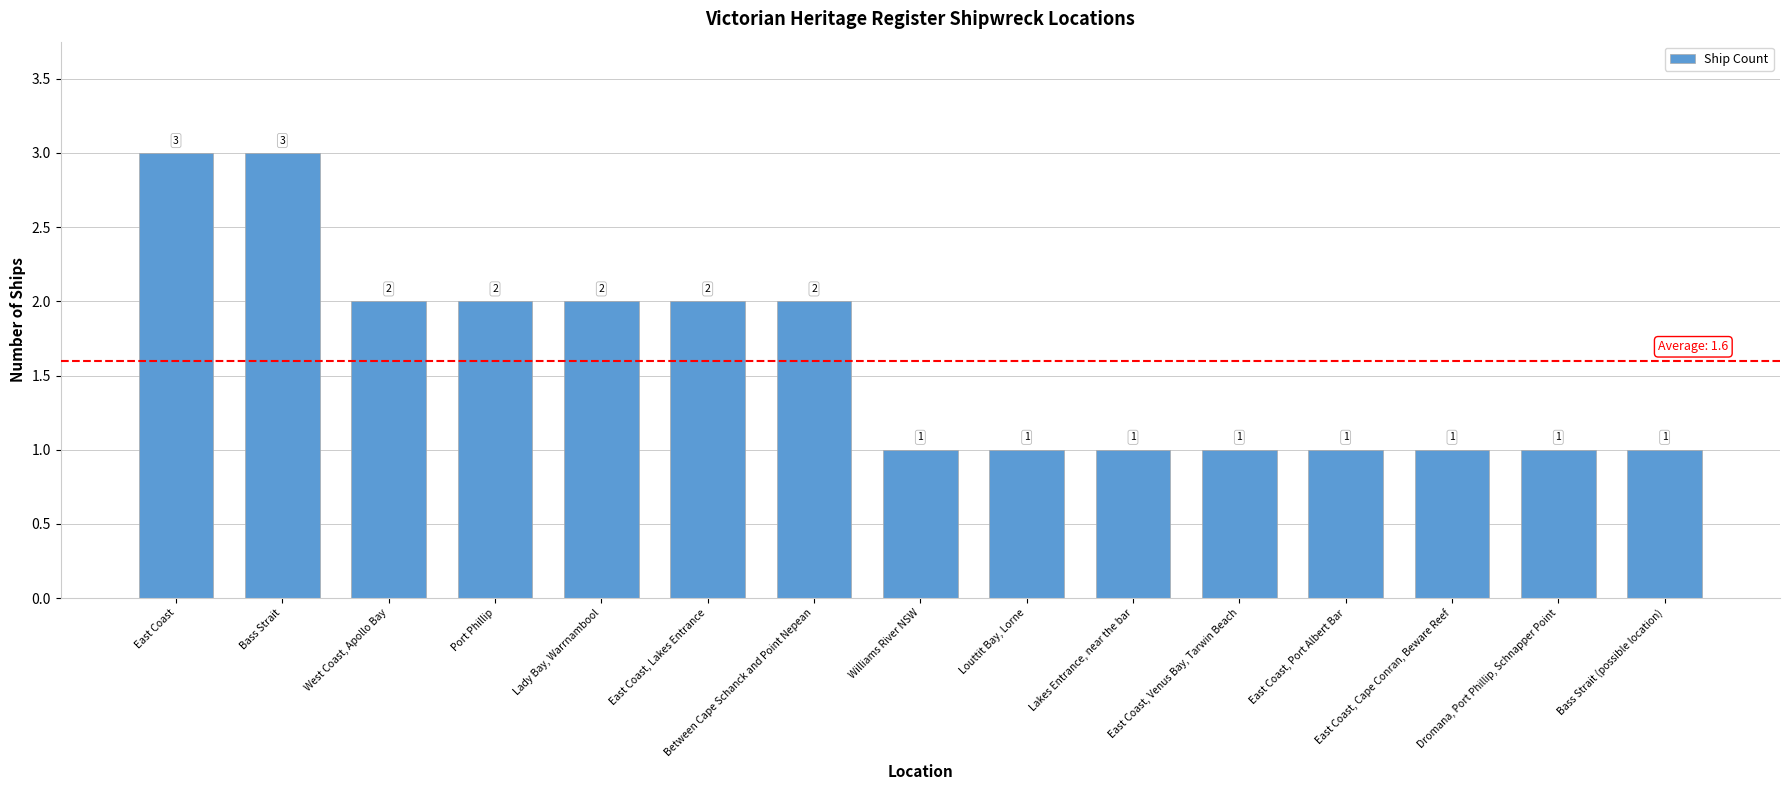

What is the ratio of the value at East Coast, Venus Bay, Tarwin Beach to the value at East Coast?

0.3